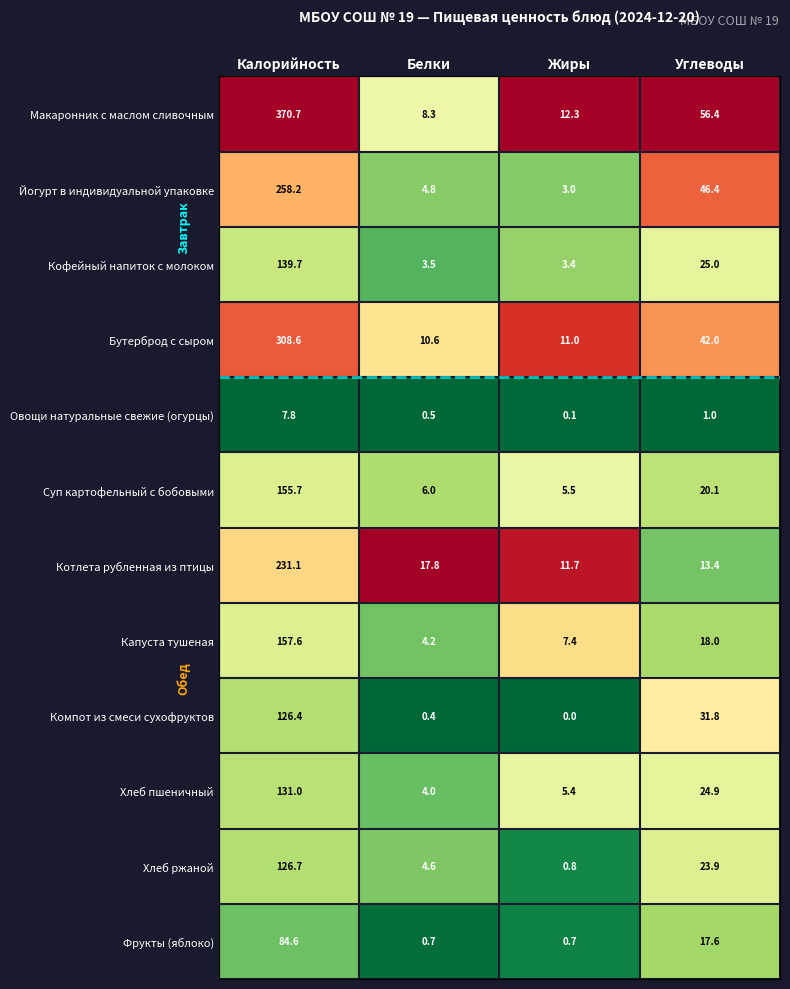

Which series changed the most between Белки and Жиры?

Котлета рубленная из птицы